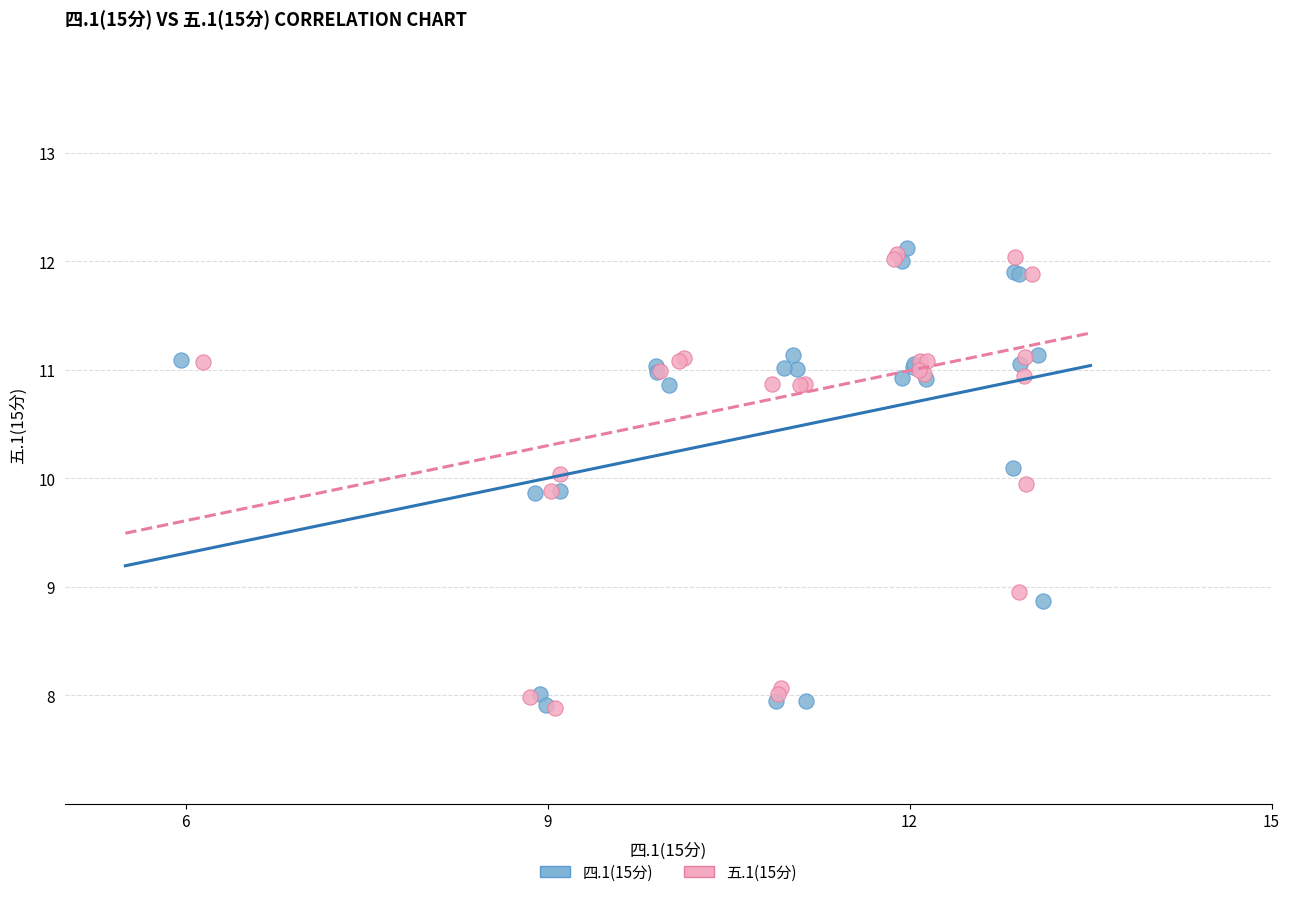

What are all the series names shown in the legend?

四.1(15分), 五.1(15分)